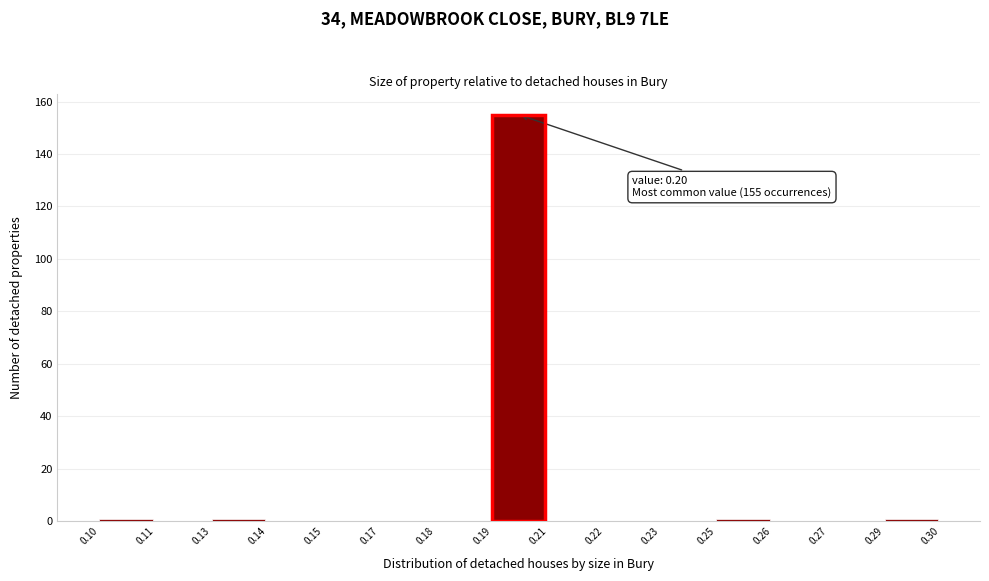

Reading left to right, transcribe all the data shown in this chart.

0.10=1	0.11=0	0.13=1	0.14=0	0.15=0	0.17=0	0.18=0	0.19=155	0.21=0	0.22=0	0.23=0	0.25=1	0.26=0	0.27=0	0.29=1